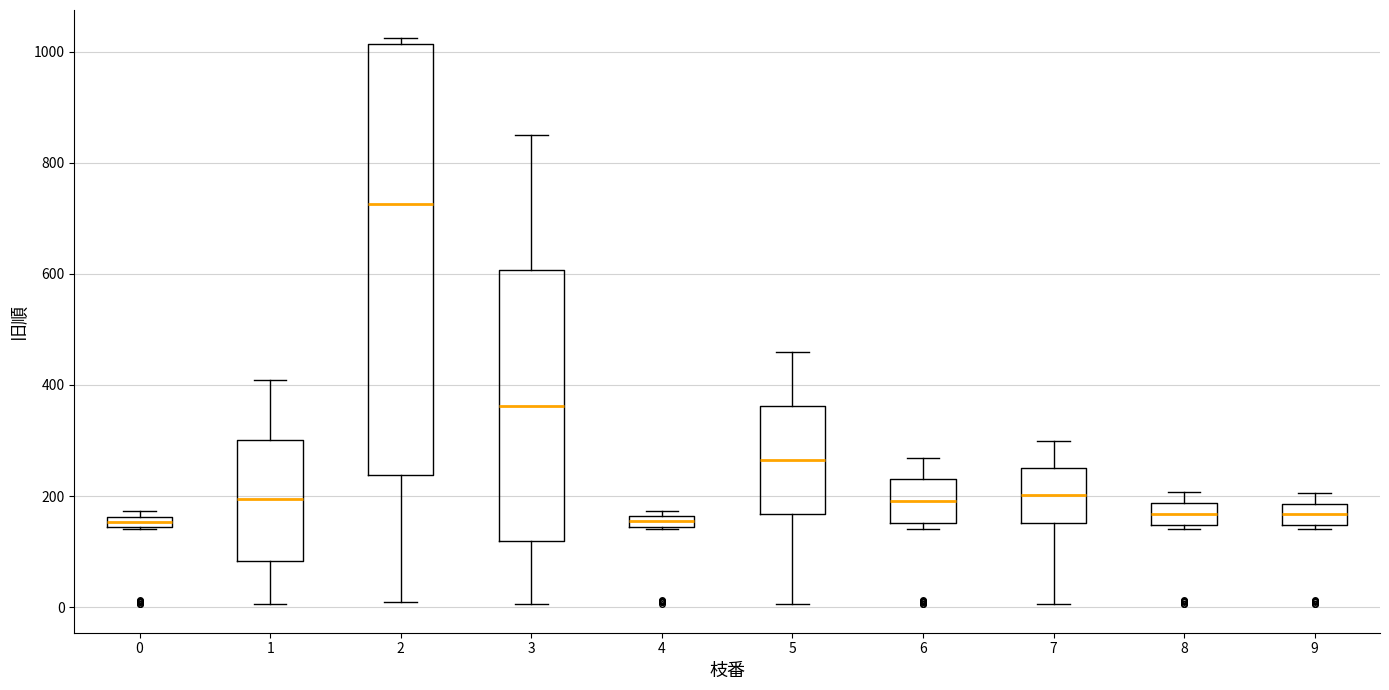

Which box has the highest median line?

2